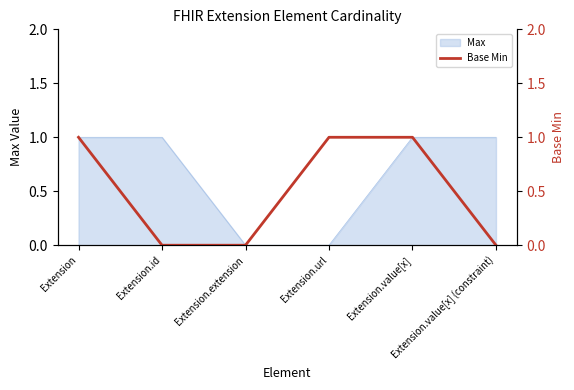

Which has a higher value, Extension.value[x] (constraint) or Extension.value[x]?

Extension.value[x]